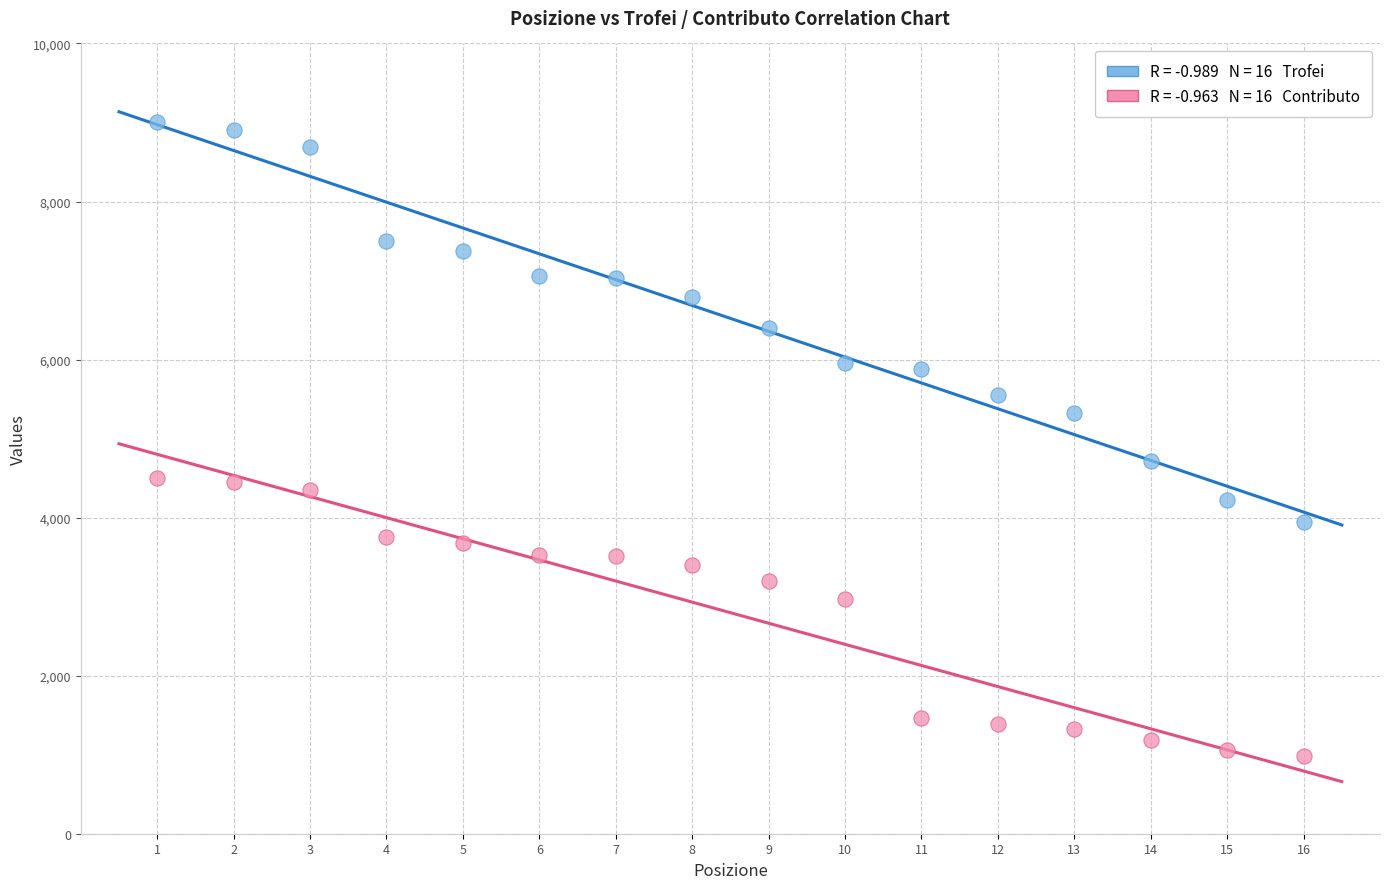

Across all data points, what is the range of Y values (max minus min)?

8015